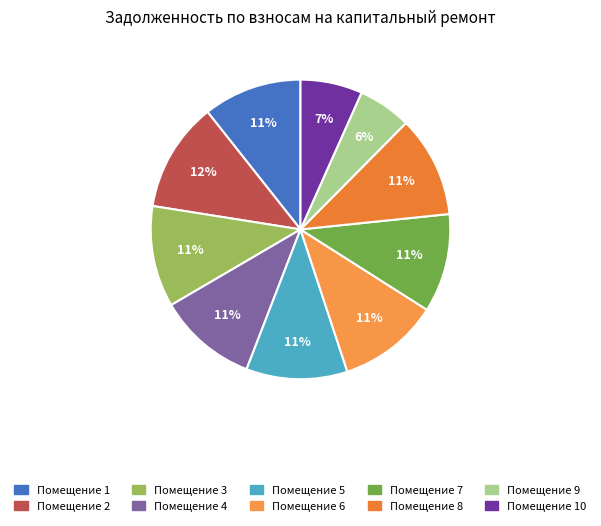

To the nearest percent, what is the average slice percentage?

10%